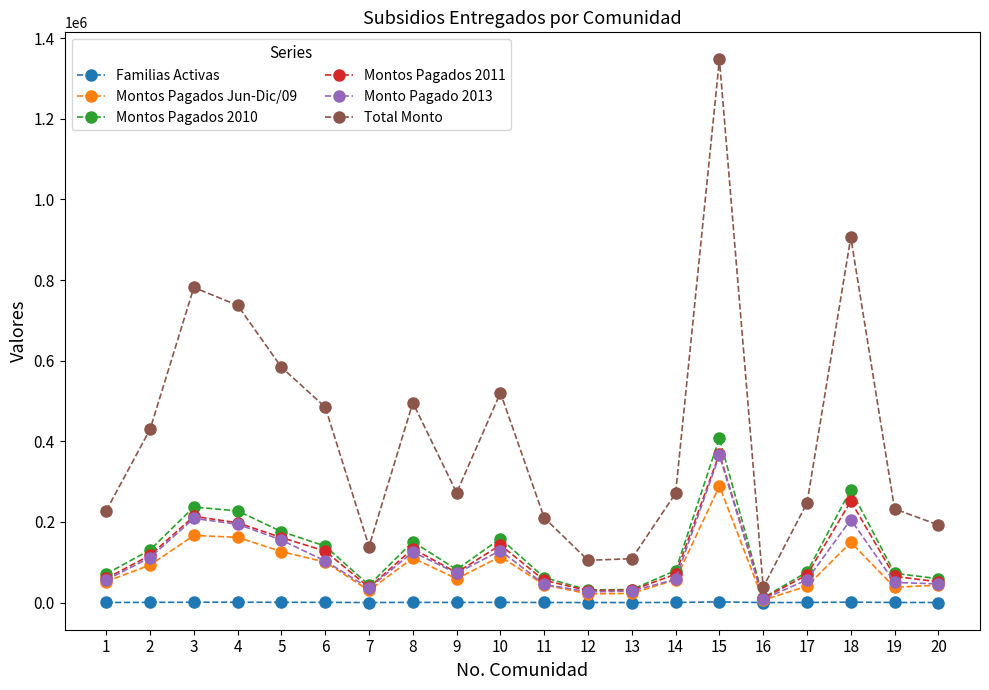

True or false: Total Monto and Familias Activas cross at least once.

False